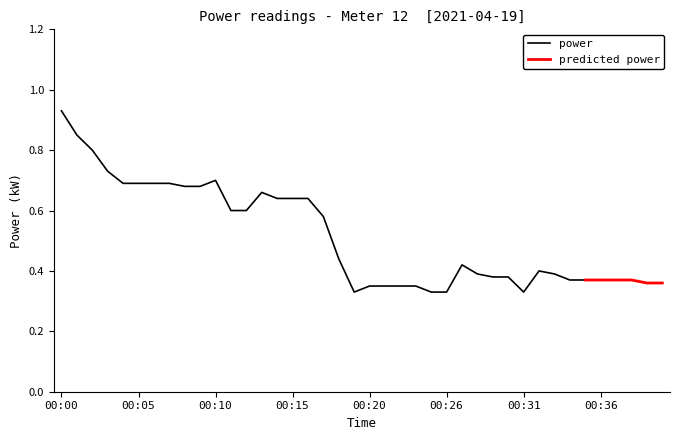

Is it true that the value at 00:37 is 0.1?

False